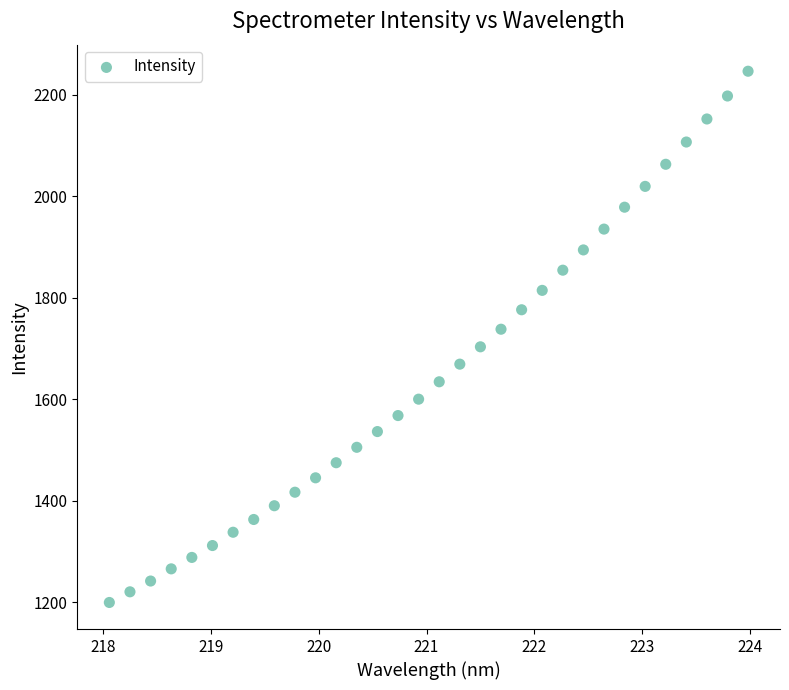

What is the range of X values (max minus min)?

5.9